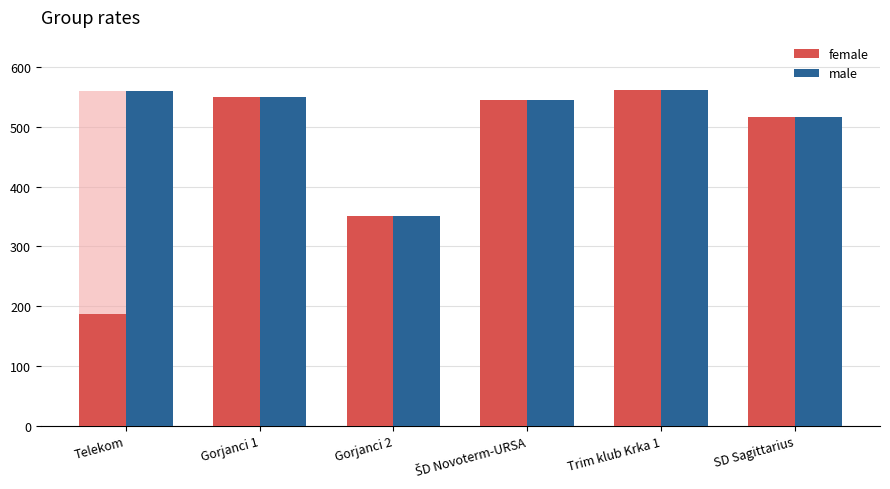

What is the minimum value shown in the chart?

187